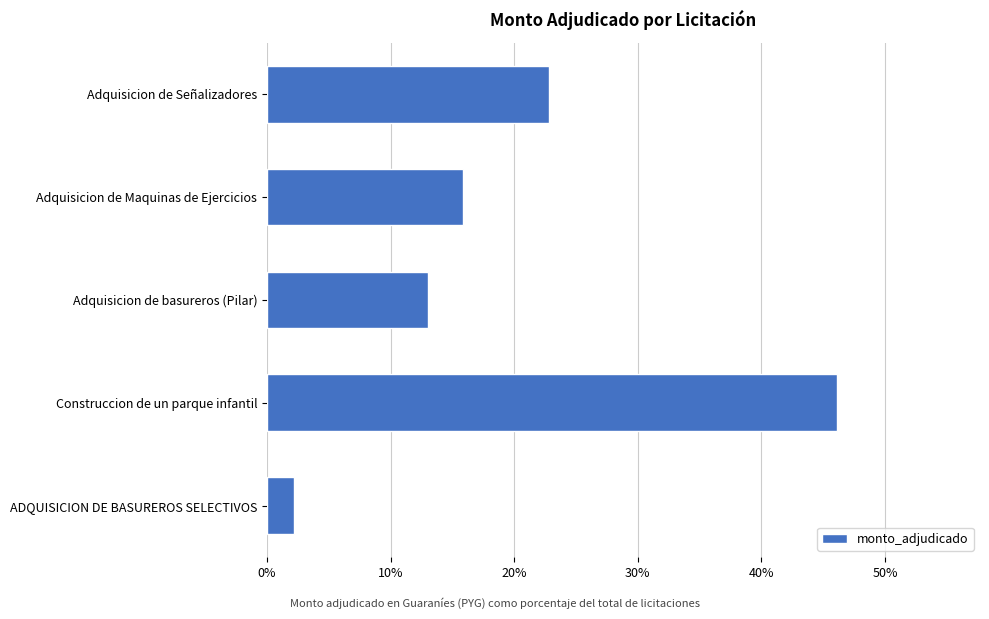

What is the value of the 2nd bar from the top?

15.9